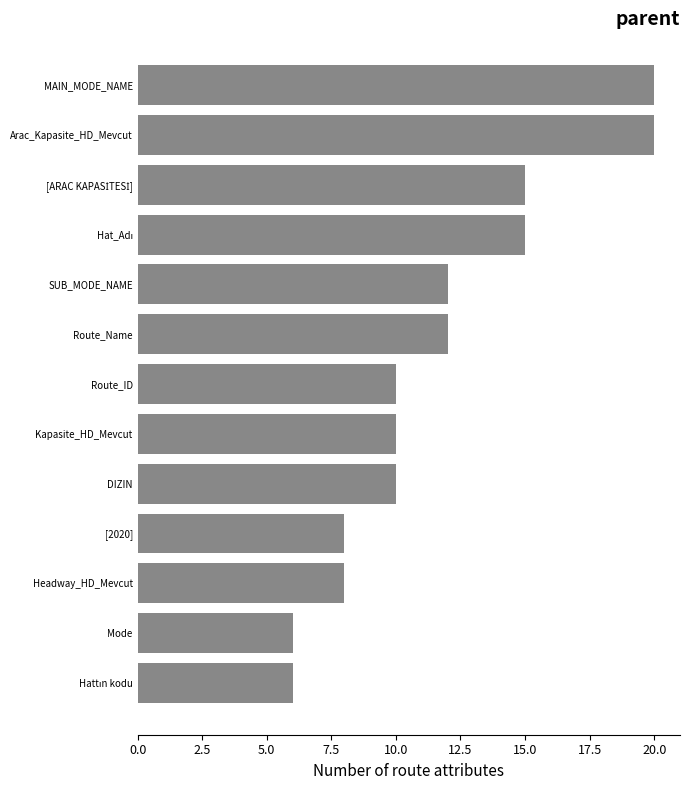

What is the ratio of the value at Route_ID to the value at Mode?

1.7